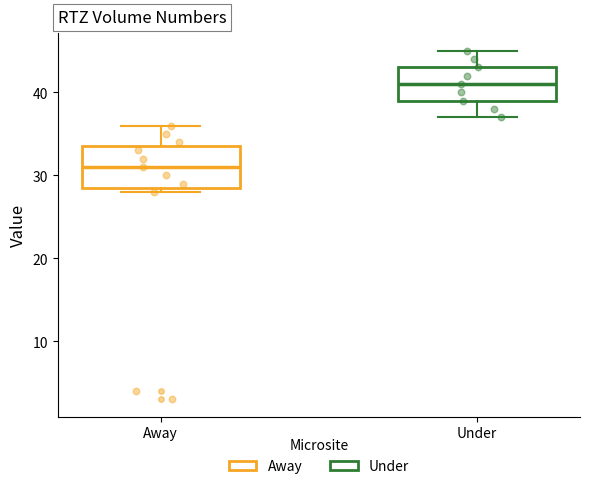

Which box has the lowest median line?

Away